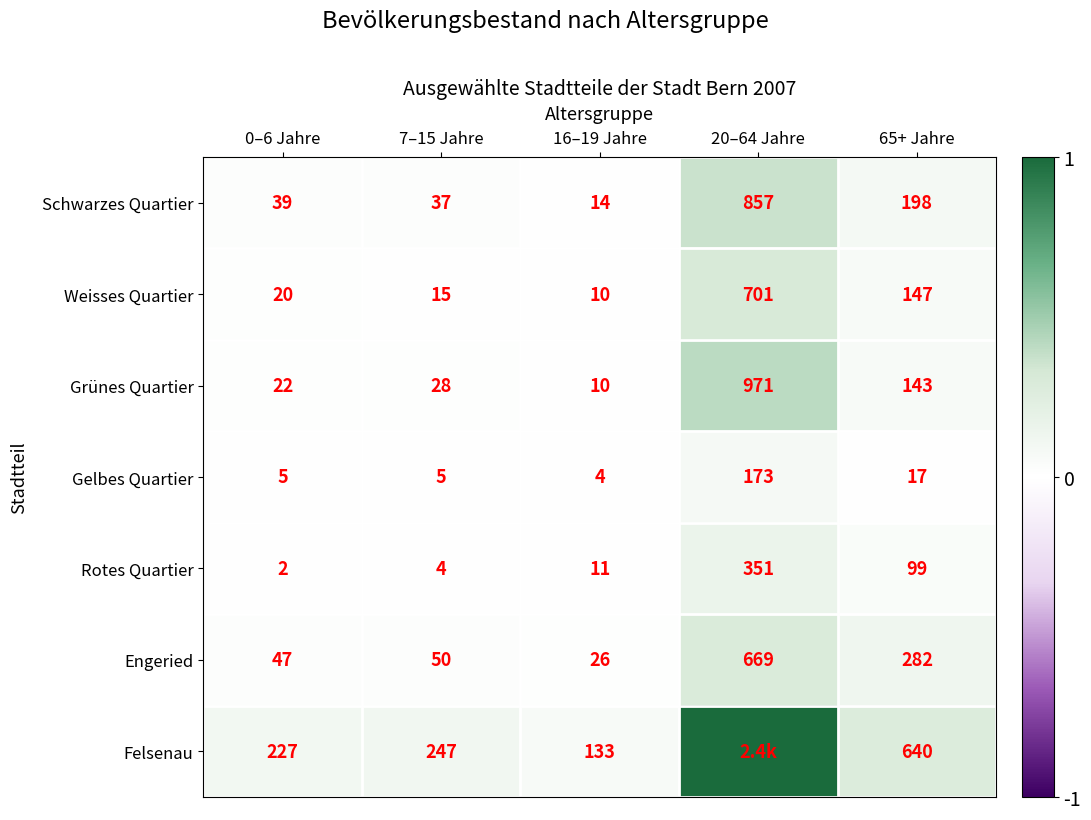

What is the difference between the highest and lowest values at 65+ Jahre?

623